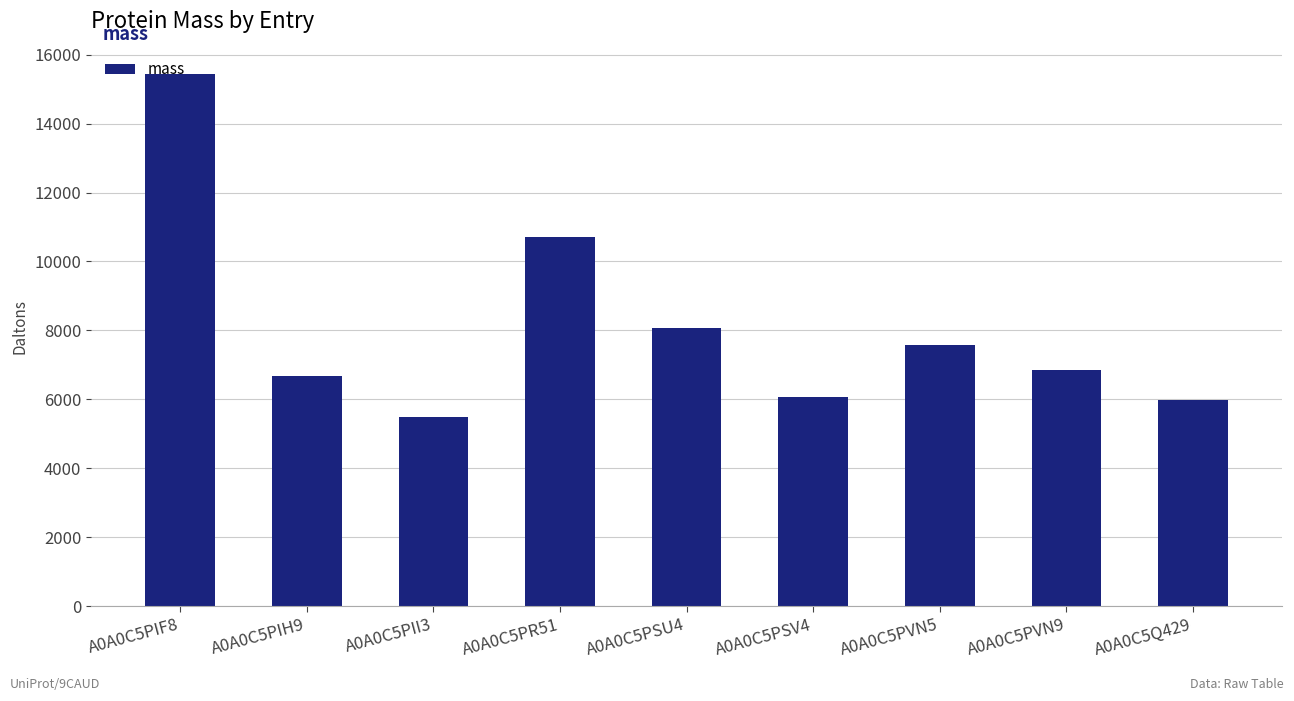

True or false: the data shows 9067.4 at A0A0C5PII3.

False